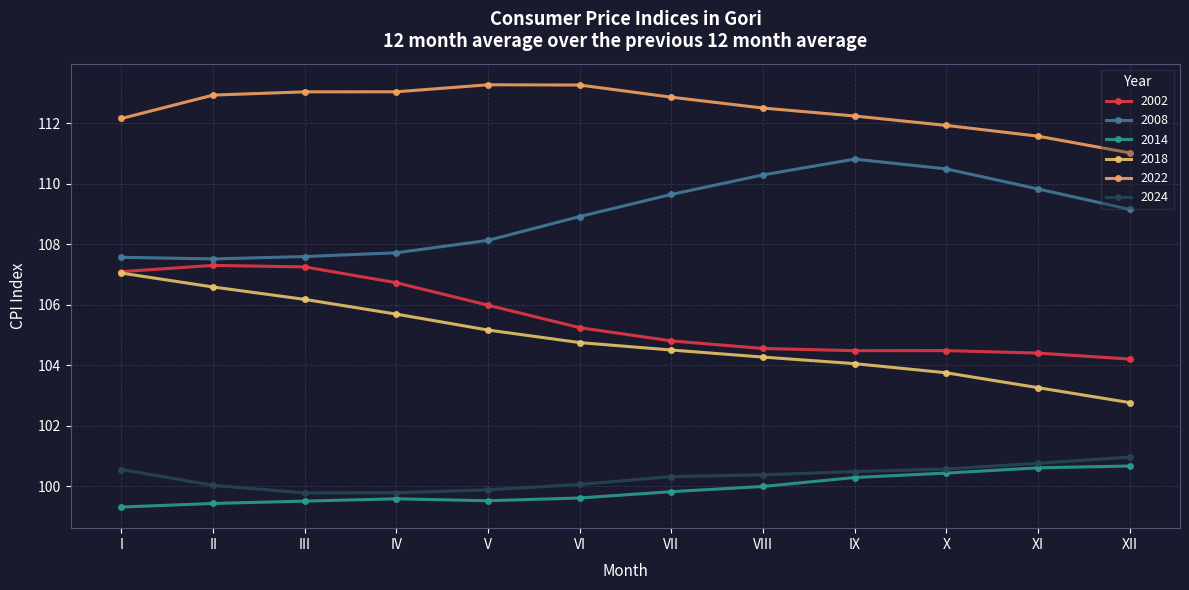

What is the average value of the 2008 series?

109.0